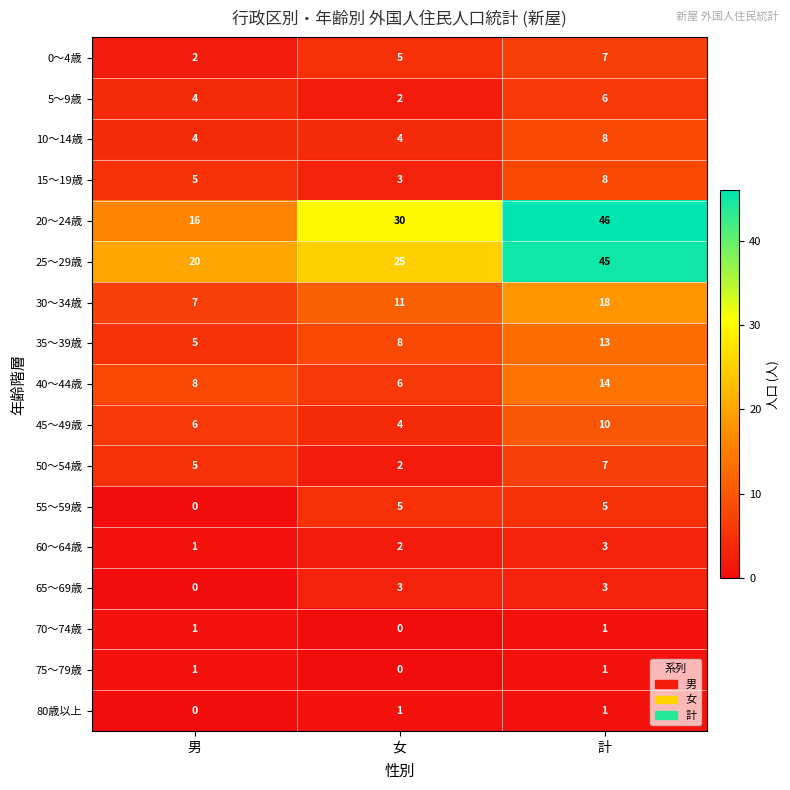

Is it true that 65～69歳 equals -1 at 男?

False